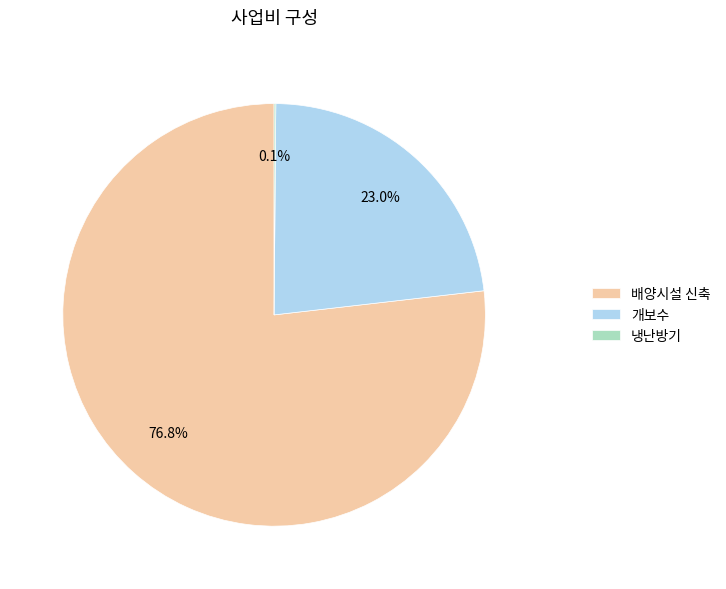

Does any single category account for the majority?

Yes